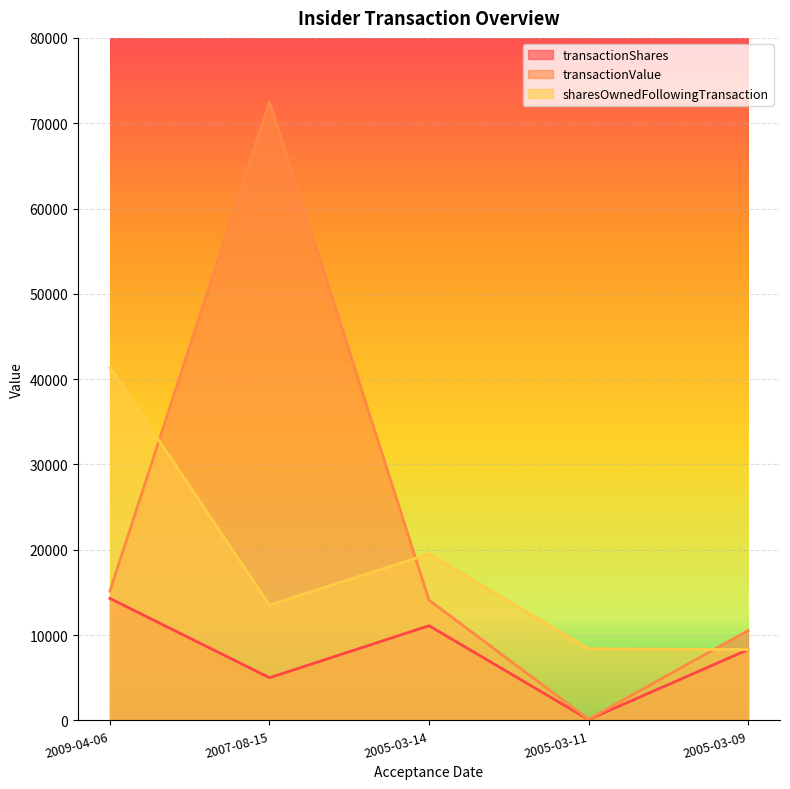

The transactionShares series shows 8849 at 2007-08-15. True or false?

False